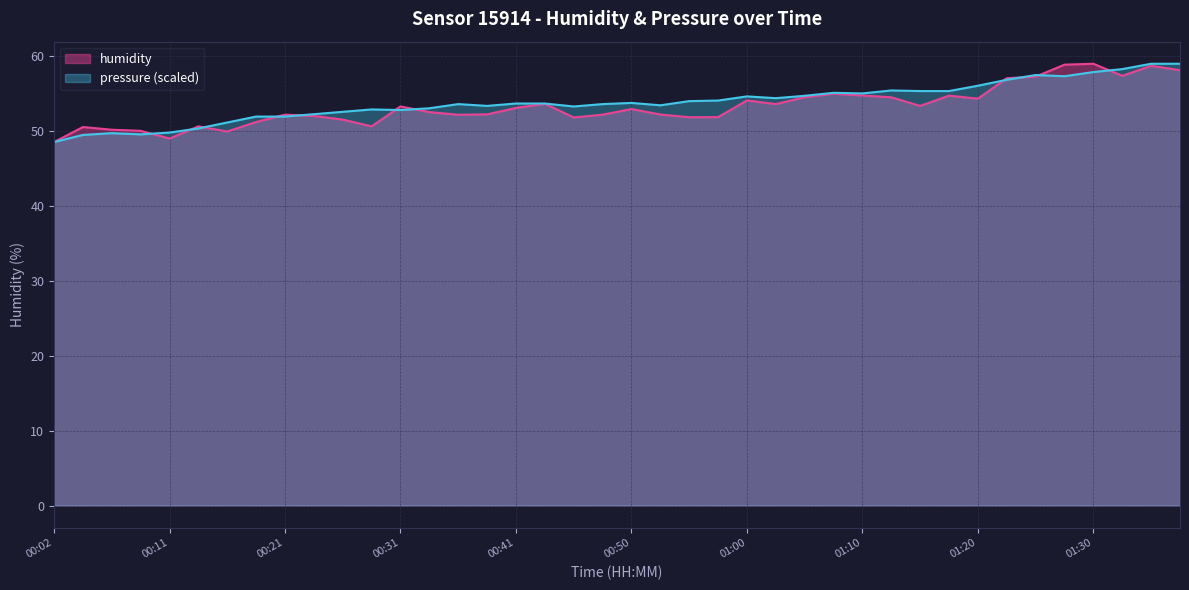

True or false: pressure has a value of 51.2 at 00:16.

True